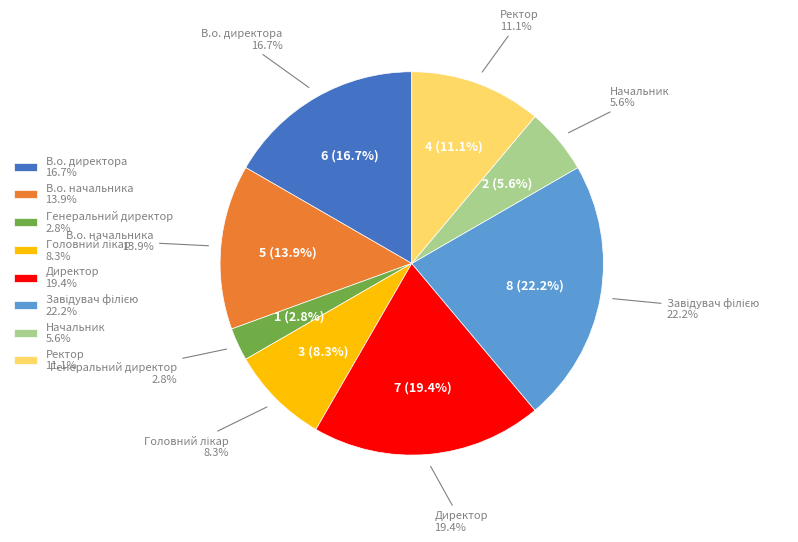

Approximately how many times larger is the value at Начальник compared to Директор?

0.3